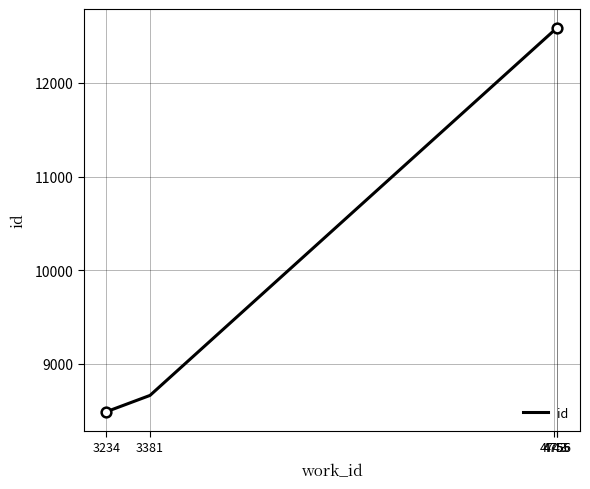

How many data points are less than 12559?

3